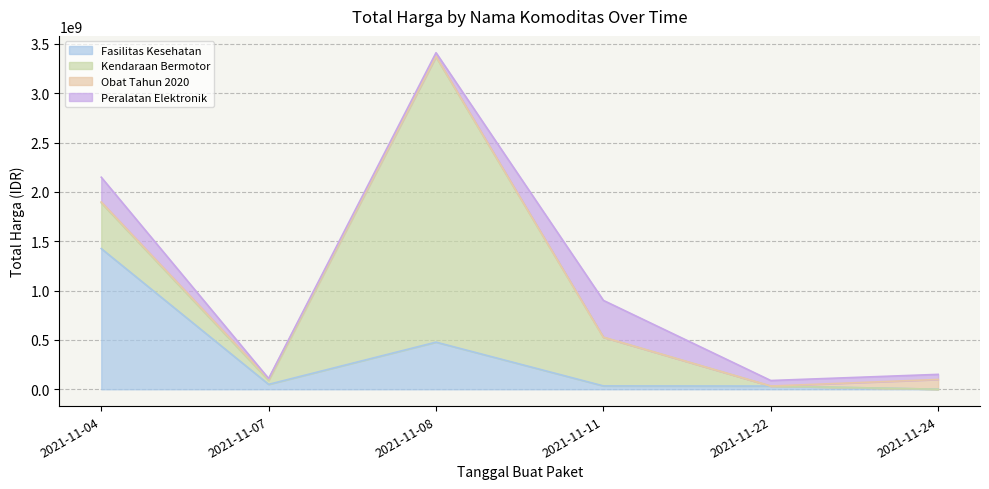

Does the chart display data point markers on the line(s)?

No